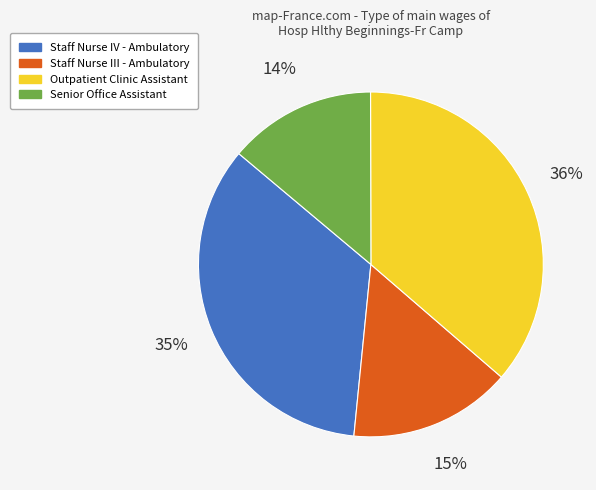

Between Senior Office Assistant and Outpatient Clinic Assistant, which is larger?

Outpatient Clinic Assistant